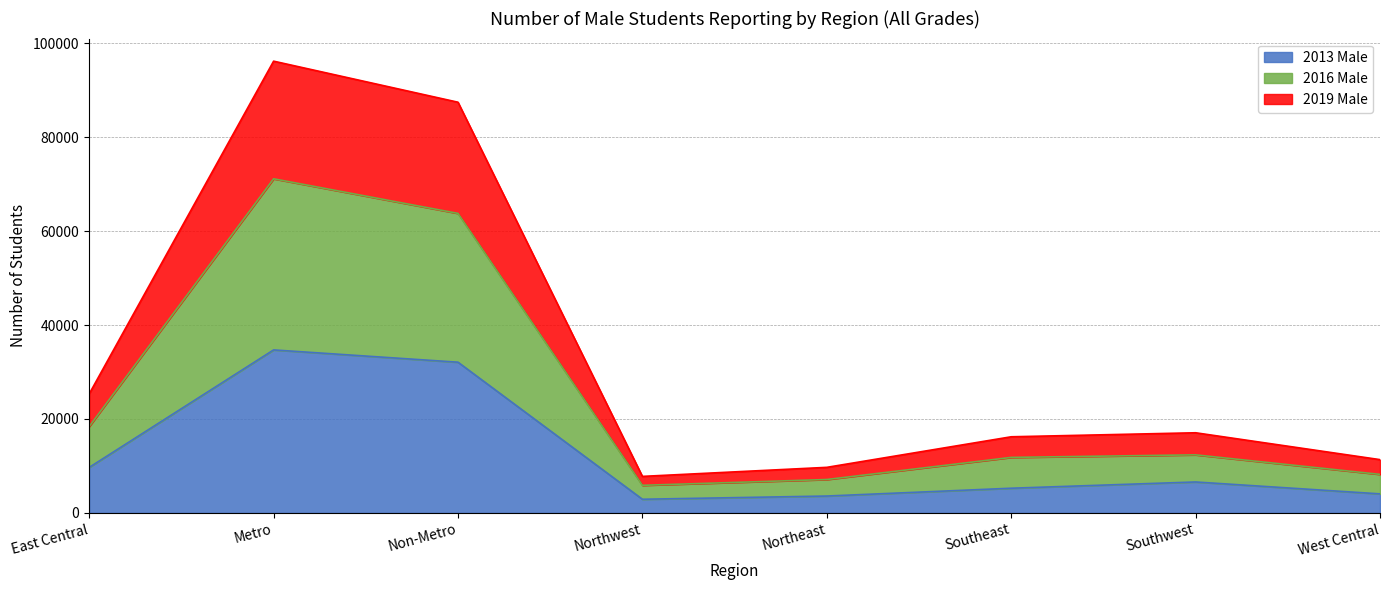

Count the number of categories in the chart.

8